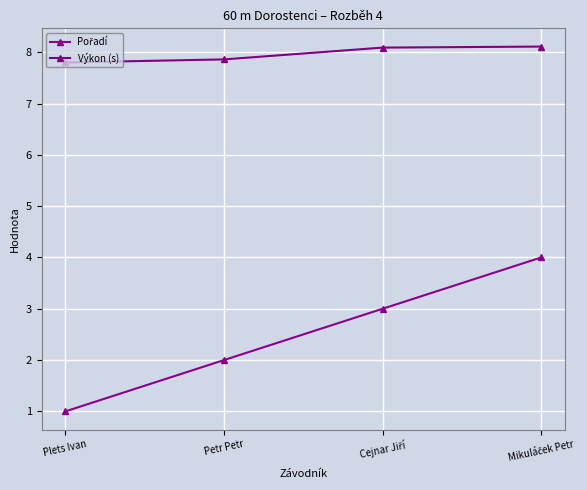

Does the chart display data point markers on the line(s)?

Yes